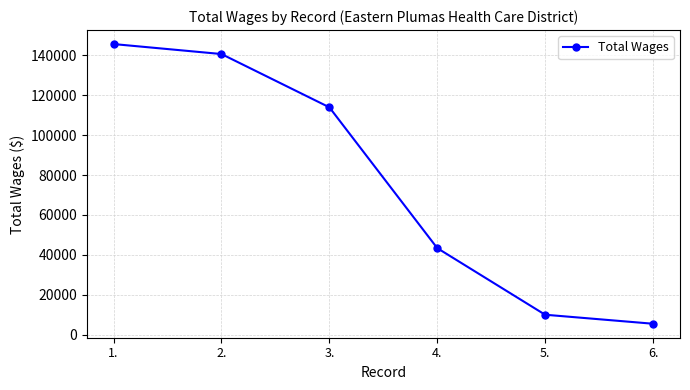

What is the sum of the values at 3. and 1.?

259605